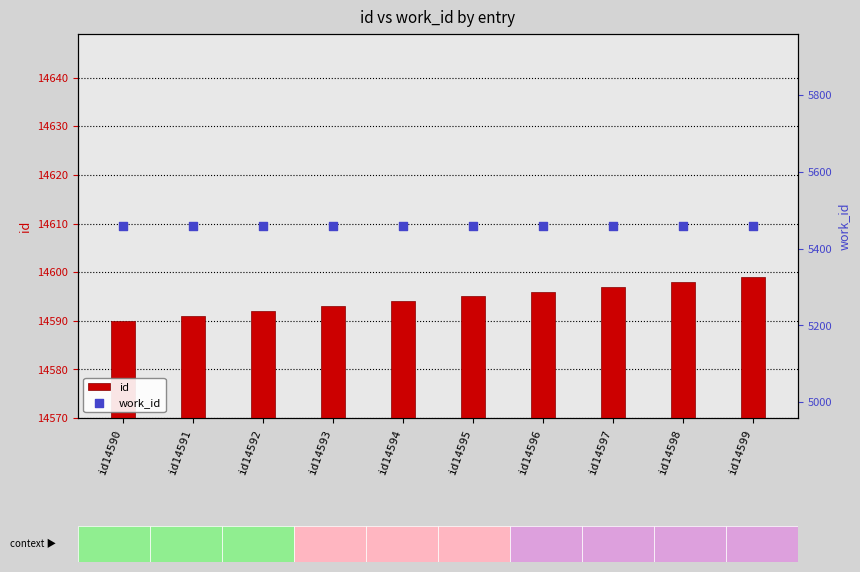

Is the value of id at id14593 greater than the value of work_id at id14596?

Yes